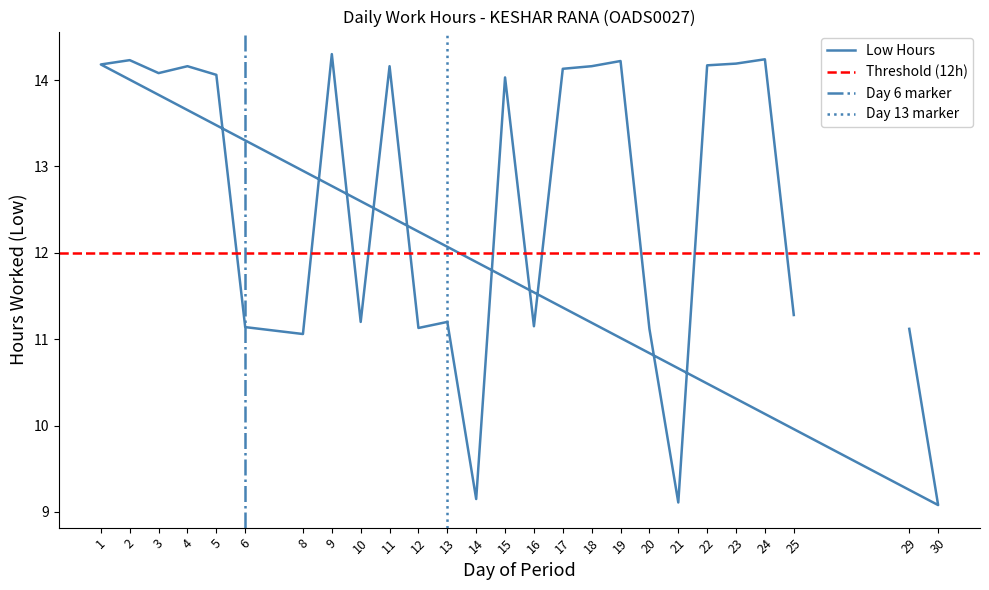

What is the average value?

12.5